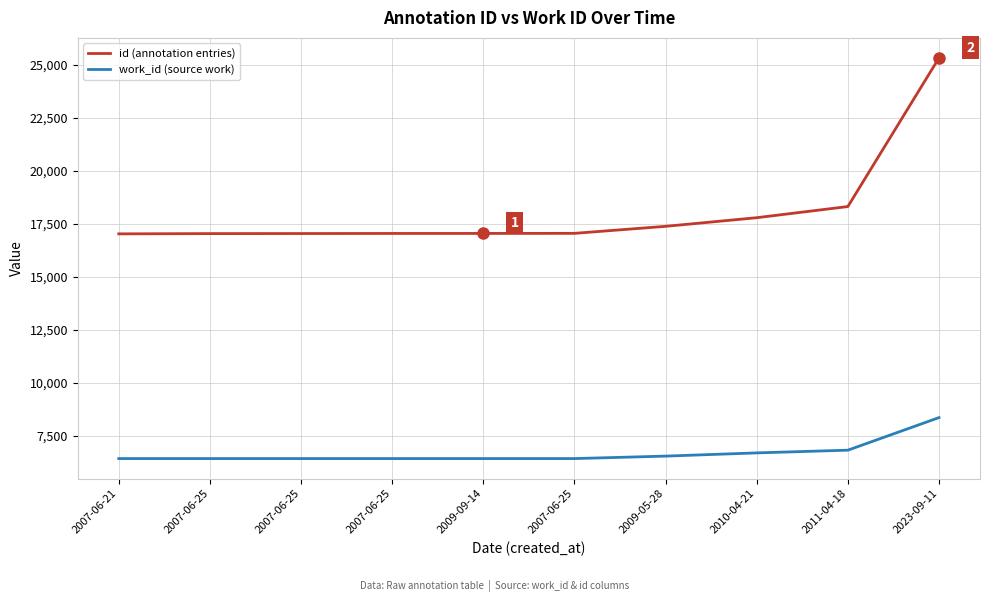

Does the chart have visible grid lines?

Yes